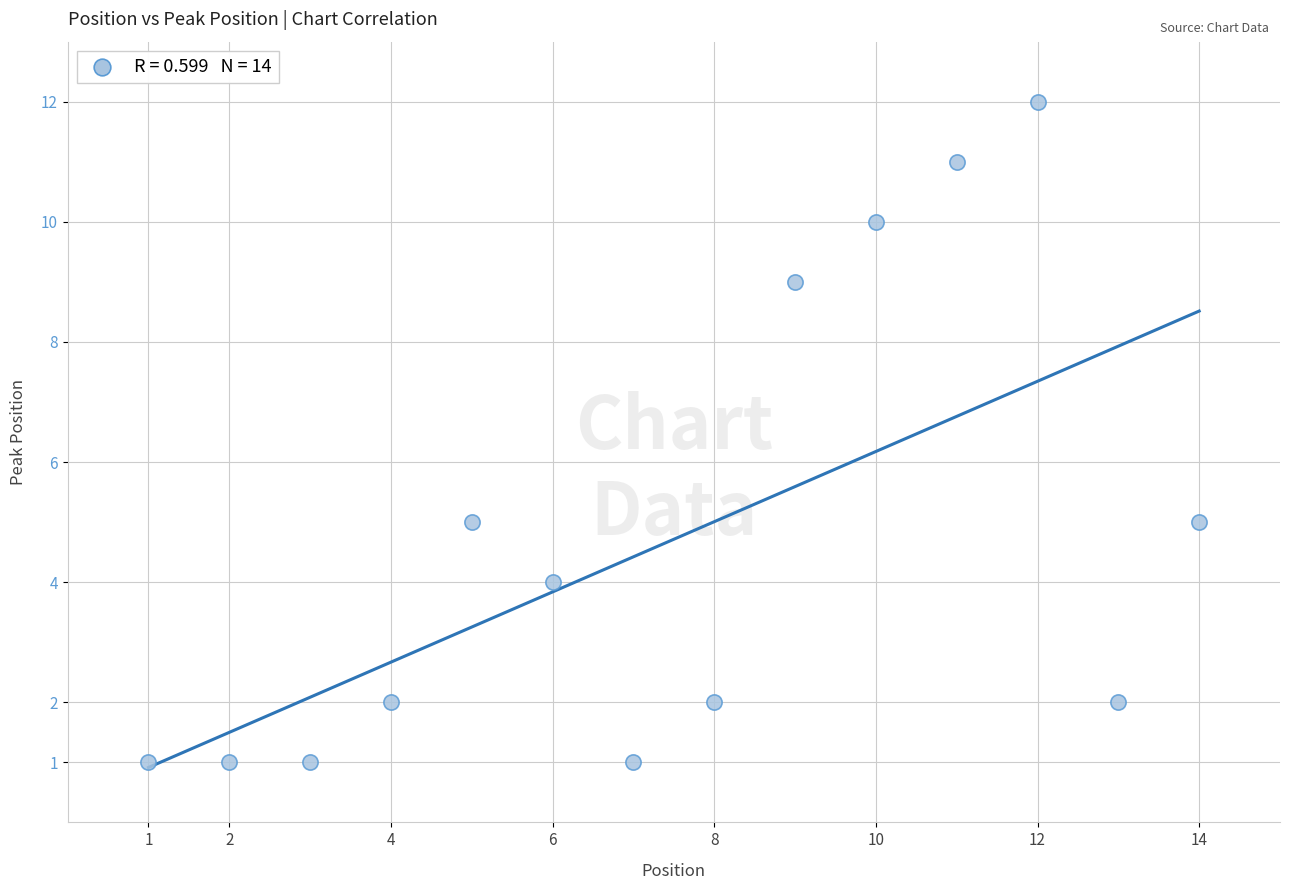

What is the range of Y values (max minus min)?

11